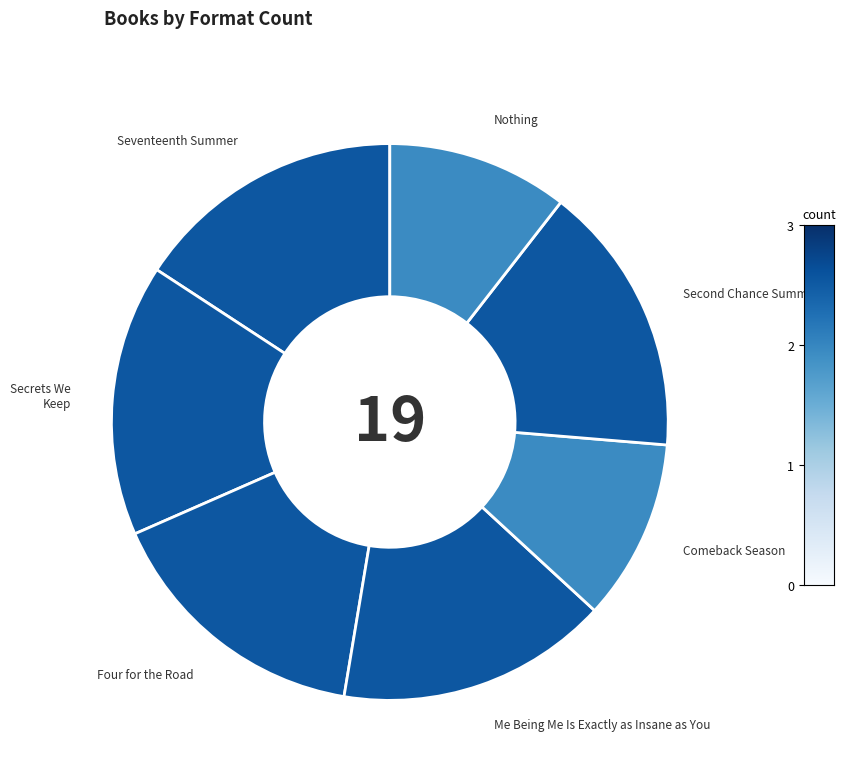

Does any single category account for the majority?

No